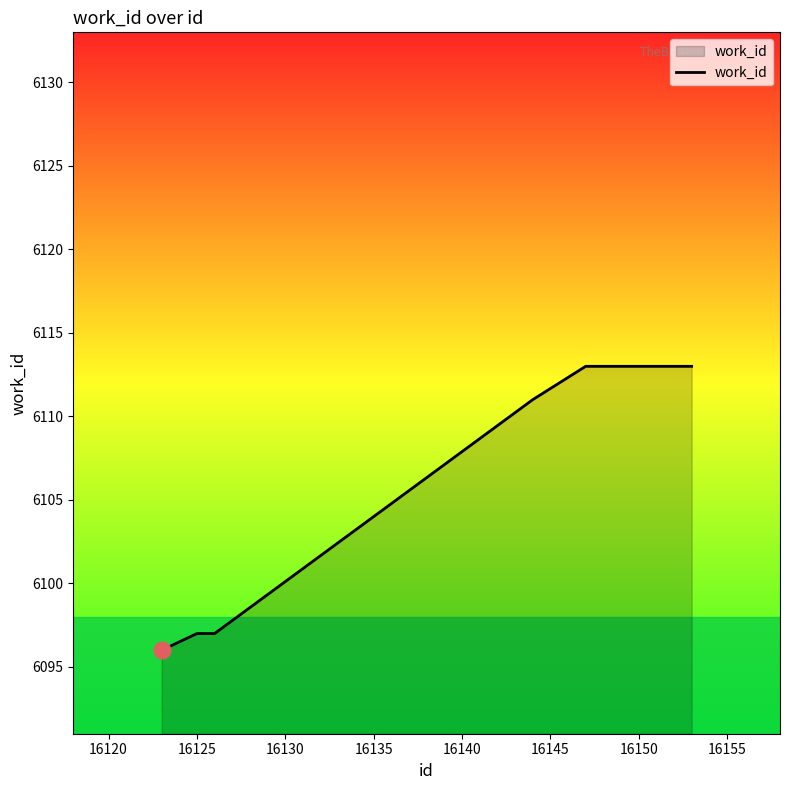

What is the maximum value shown in the chart?

6113